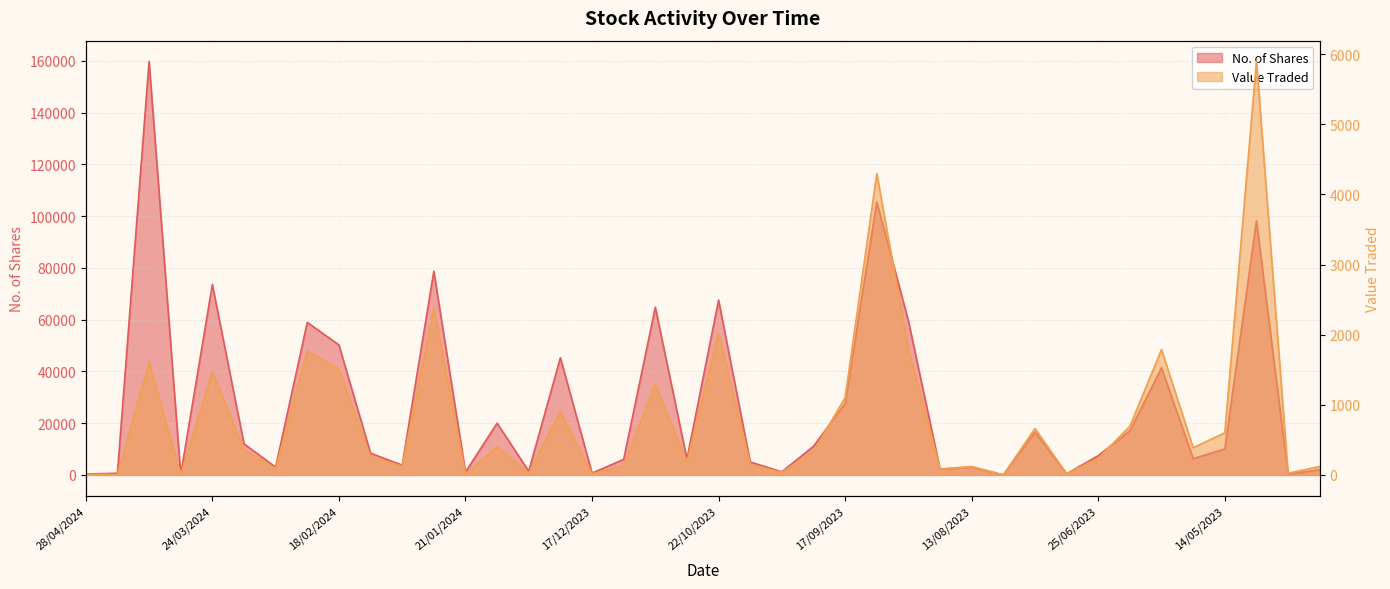

What is the highest value of the Value Traded series?

5899